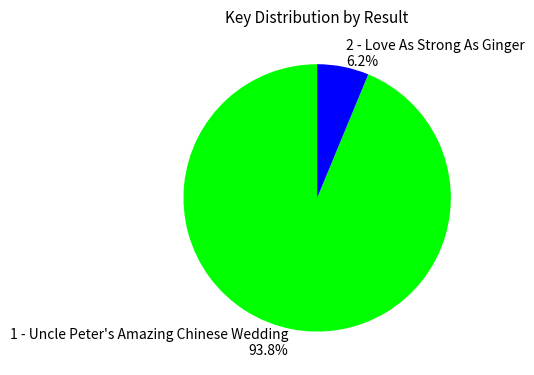

What percentage is NOT represented by 2 - Love As Strong As Ginger?

93.8%